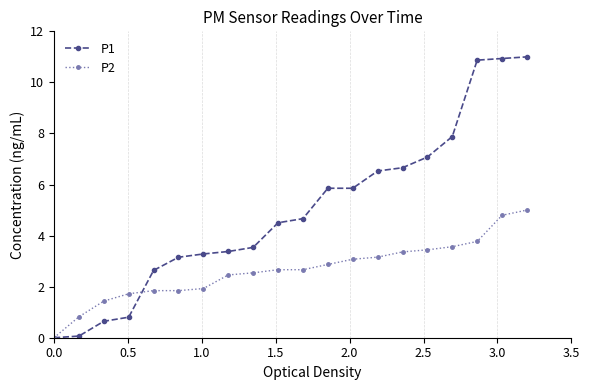

Which series has the largest total across all categories?

P1